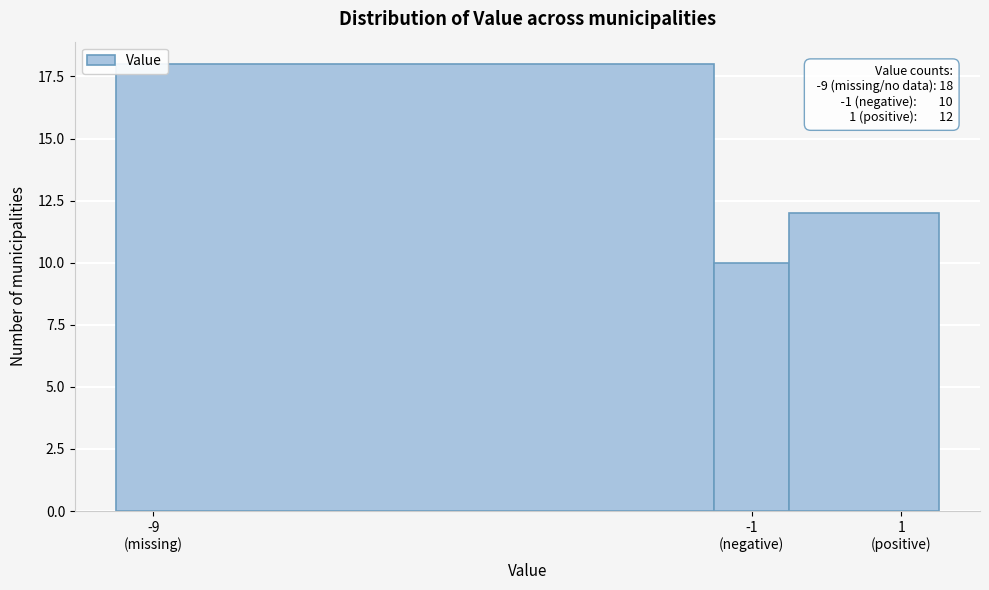

Reading left to right, list all the values displayed in this chart.

18	10	12